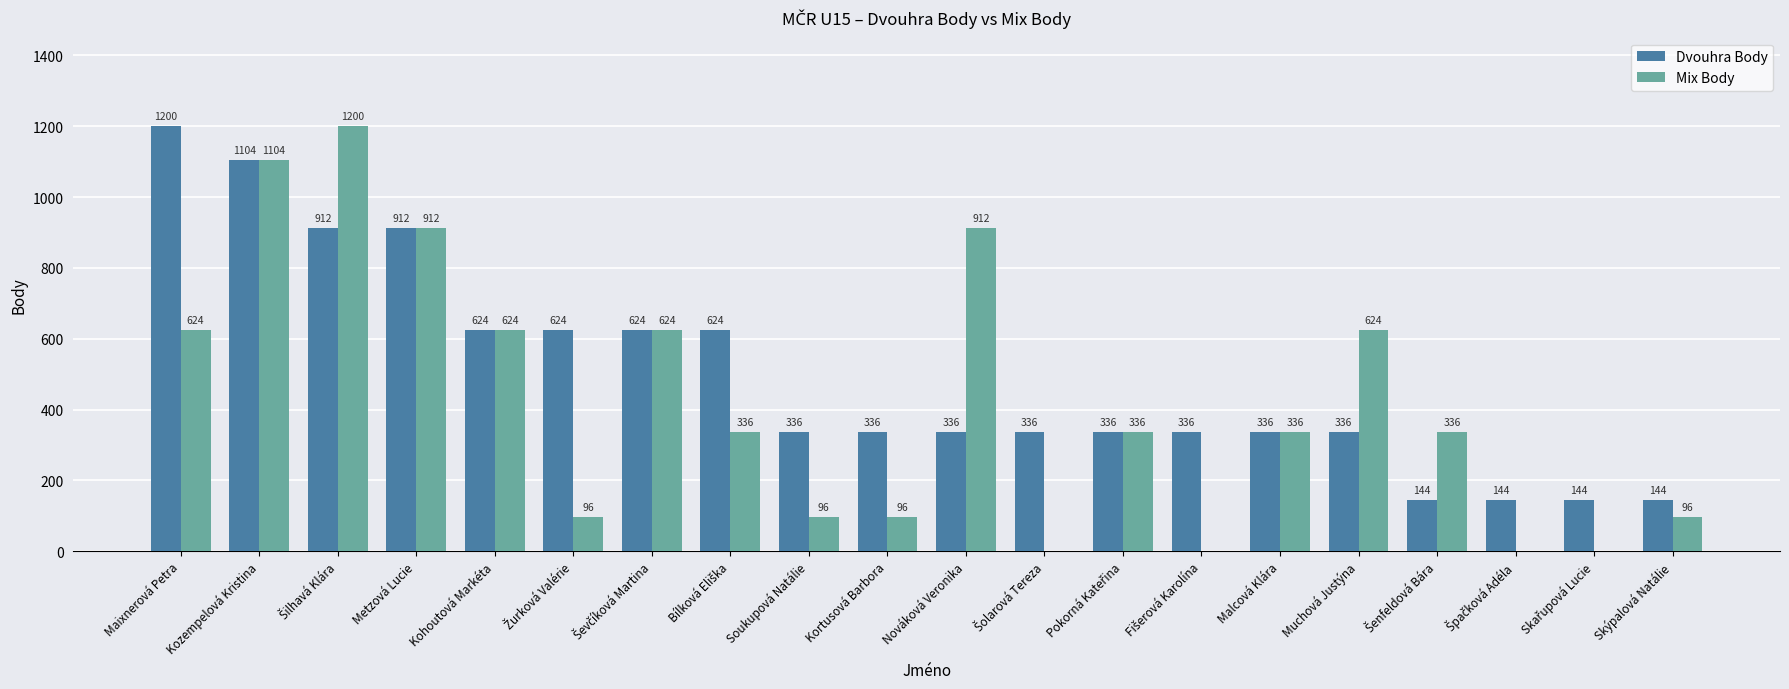

True or false: Dvouhra Body has a value of 552 at Nováková Veronika.

False